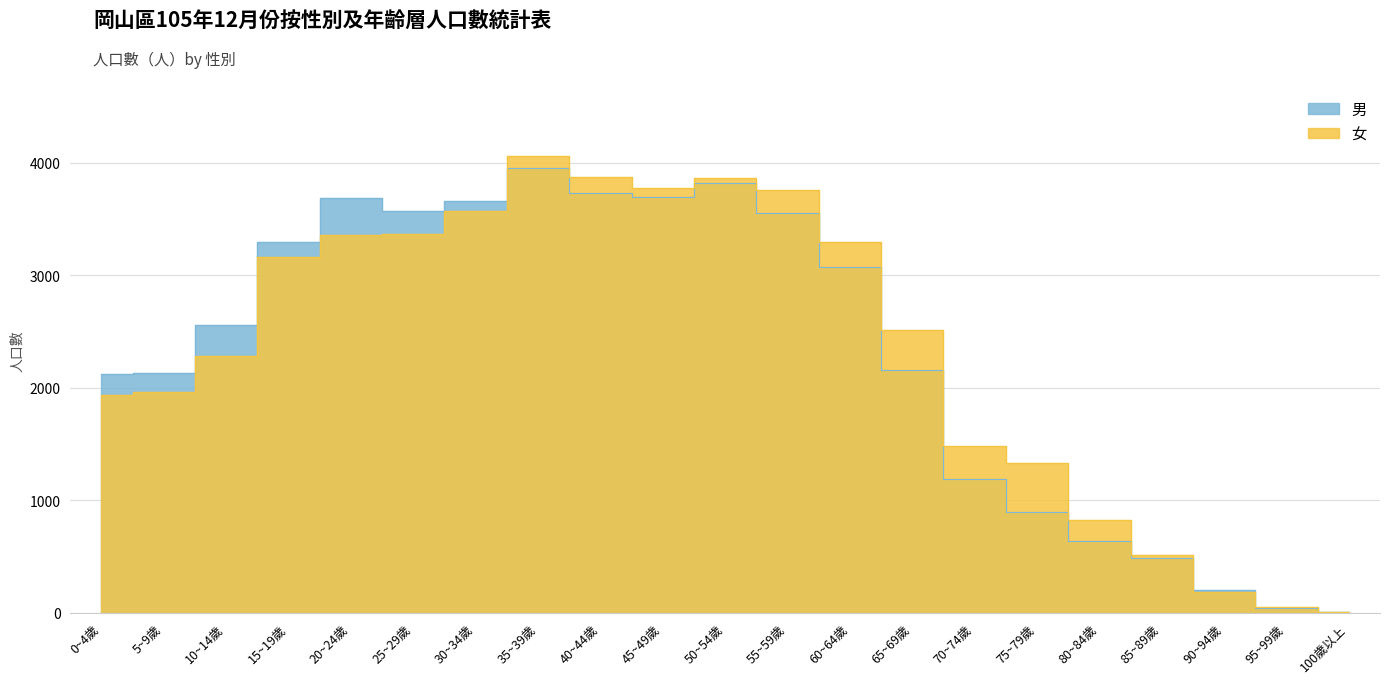

Which series has the largest range (max minus min)?

女